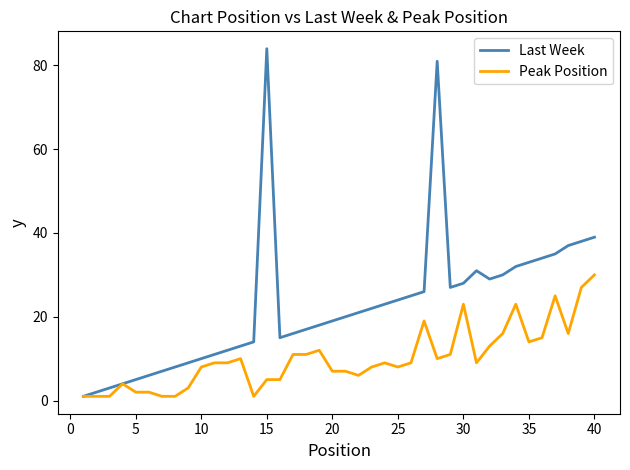

Which series has the largest range (max minus min)?

Last Week